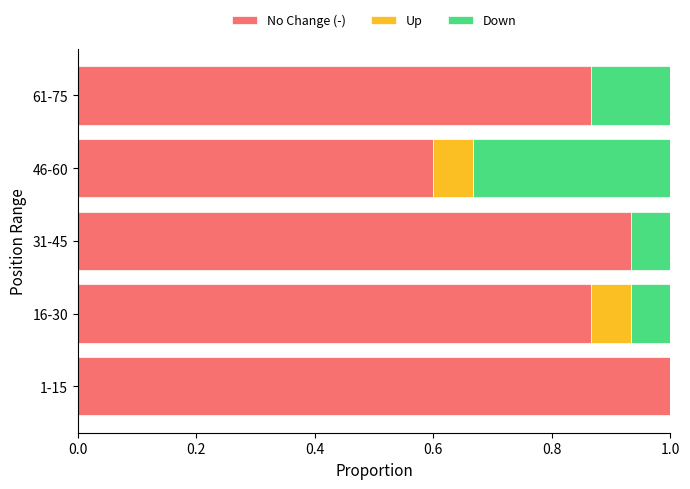

What is the total value across all series at 1-15?

1.0